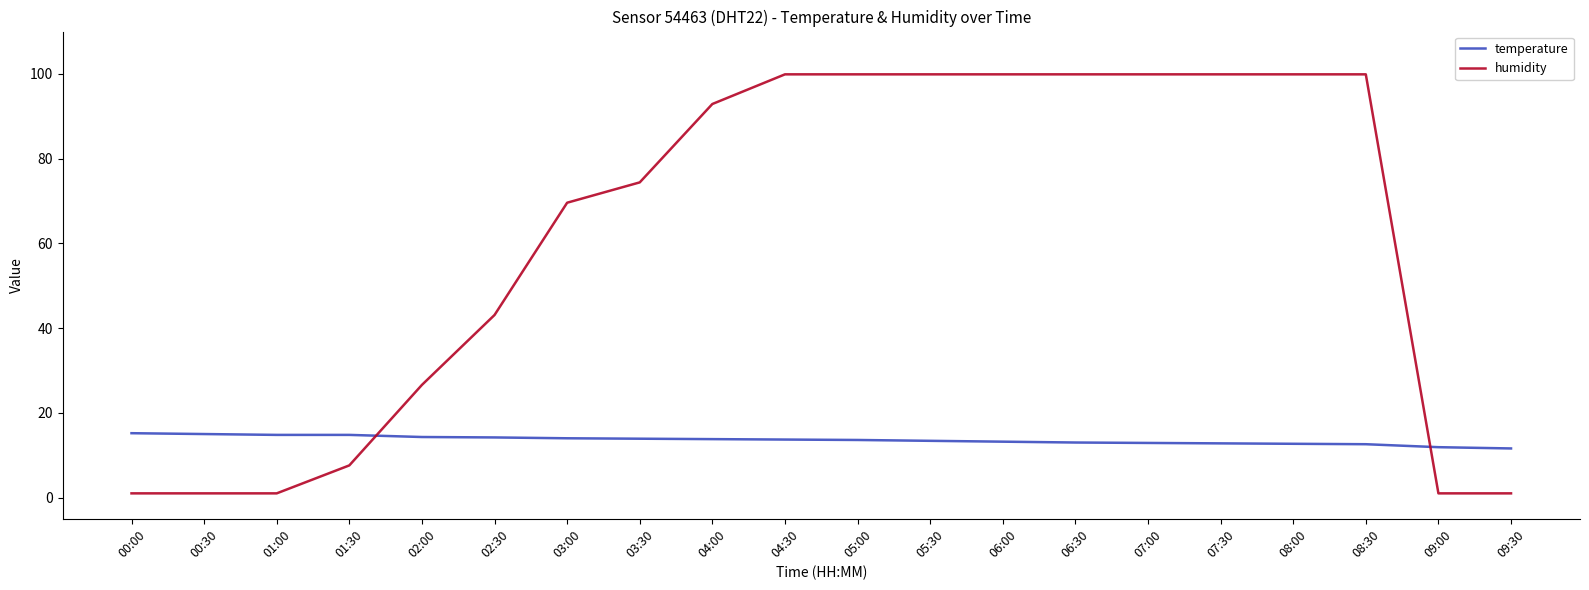

Is this an area chart (filled region under the line)?

No